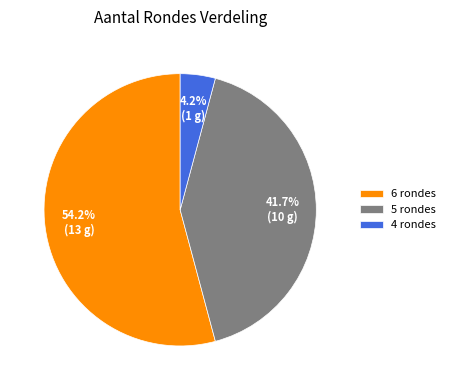

Is it true that 4 rondes is 4% of the pie?

True